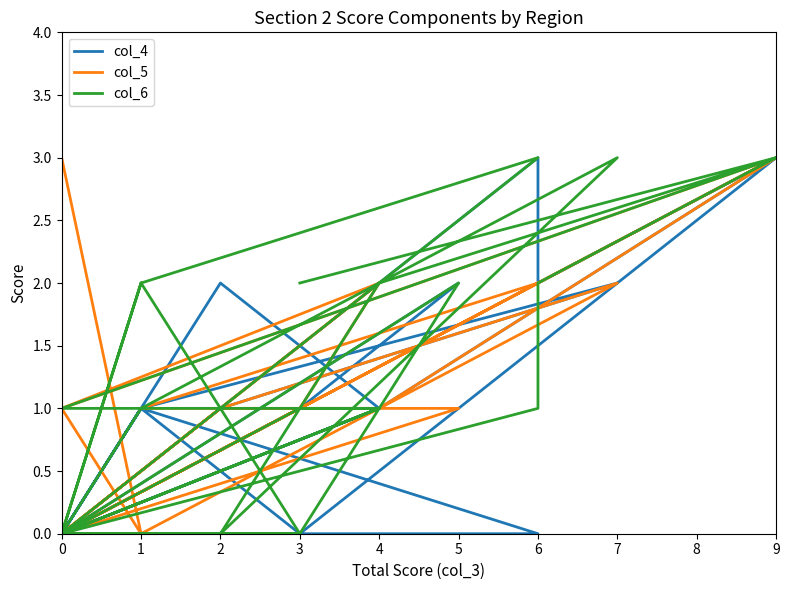

Which series ends up on top after the final intersection of col_6 and col_5?

col_6